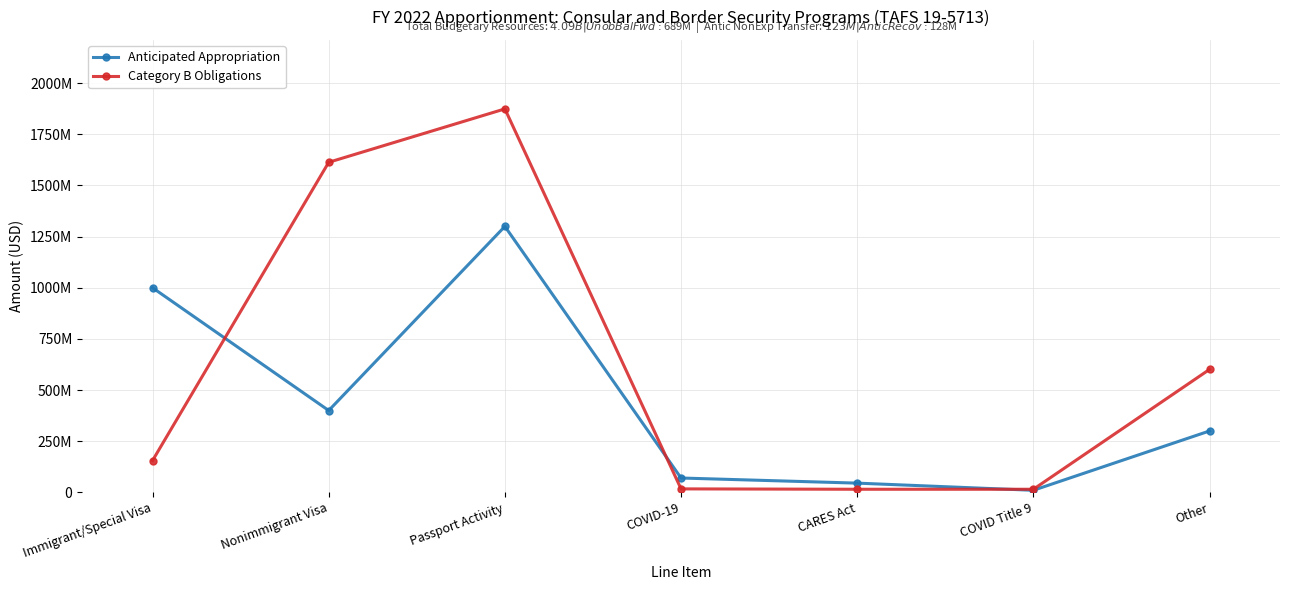

List the series in order of their peak value, highest first.

Category B Obligations, Anticipated Appropriation